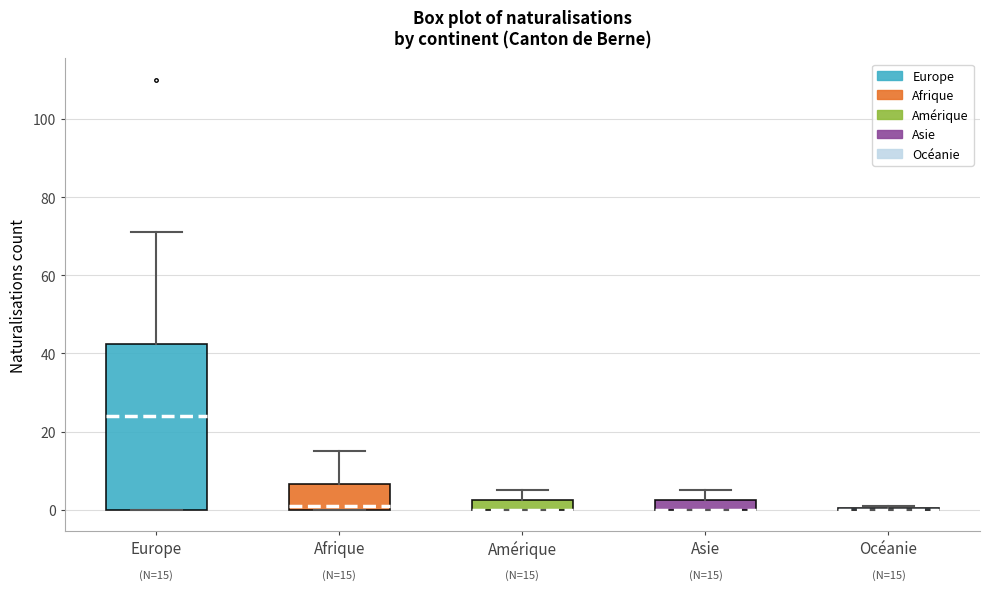

Comparing the boxes themselves (not the whiskers), which one is the tallest?

Europe